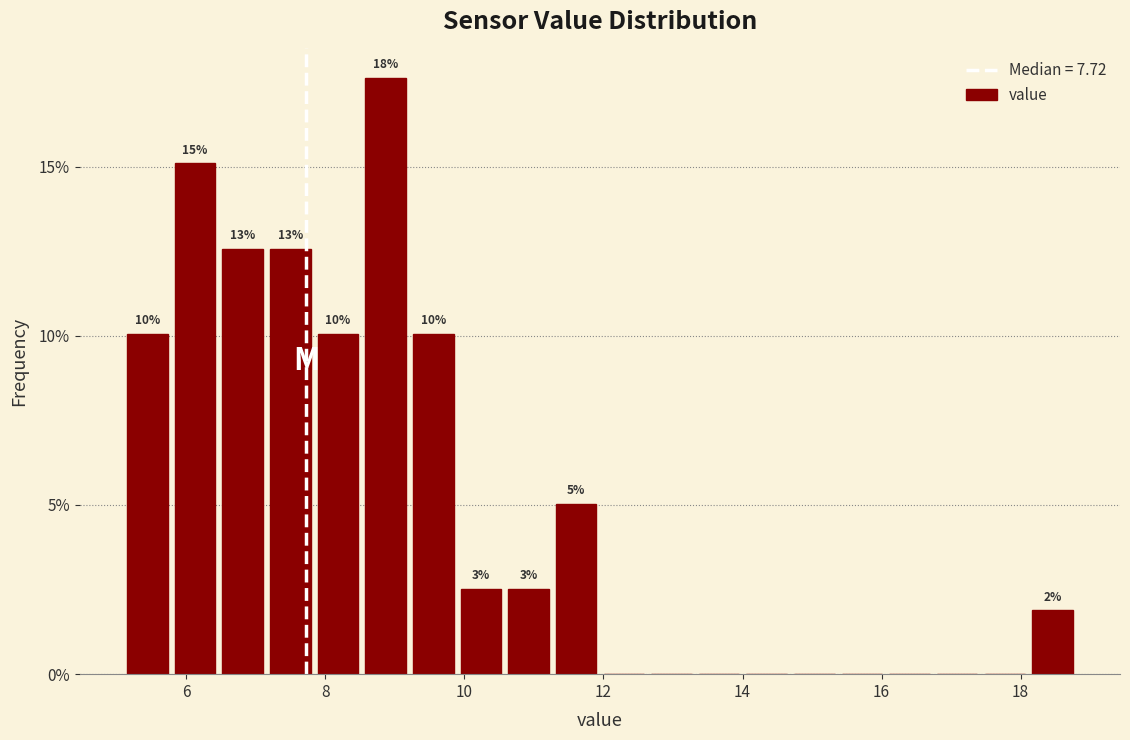

Read against the x-axis, roughly where is the centre of the tallest bar?

8.8